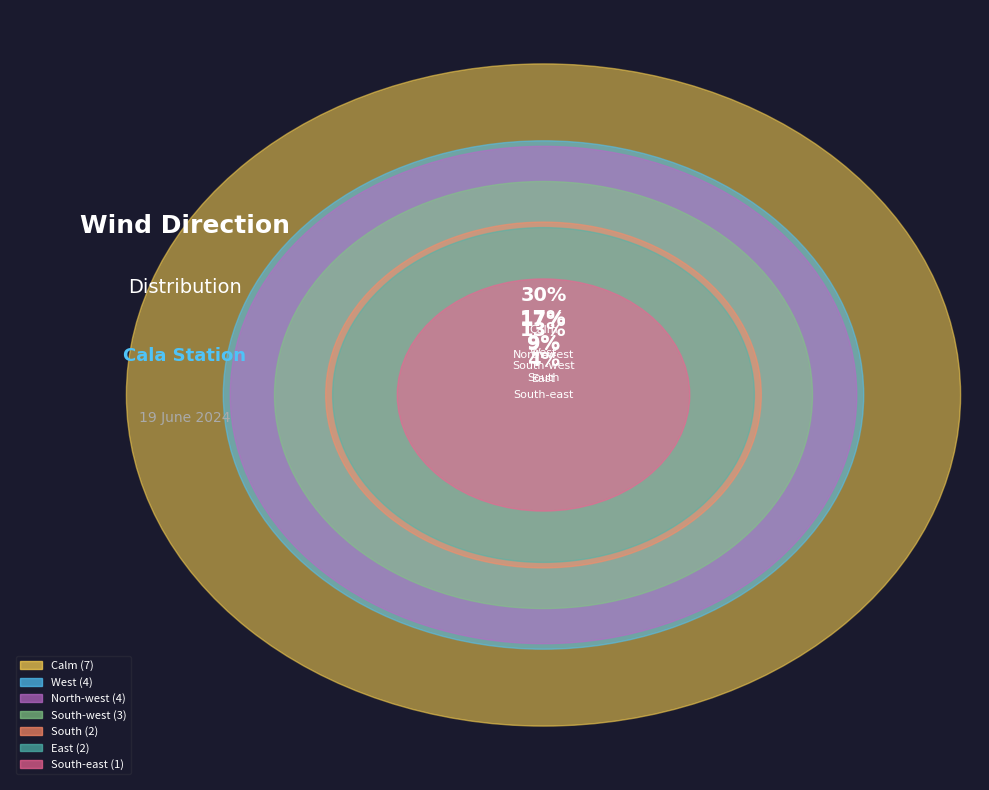

To the nearest percent, what is the difference between the largest and smallest slice percentages?

26%